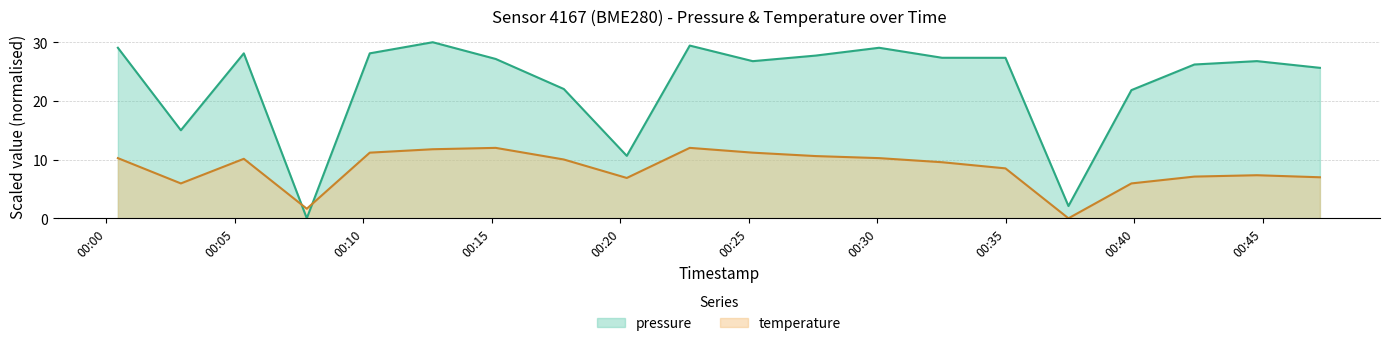

At which category is the sum across all series the highest?

2023-02-14T00:12:42